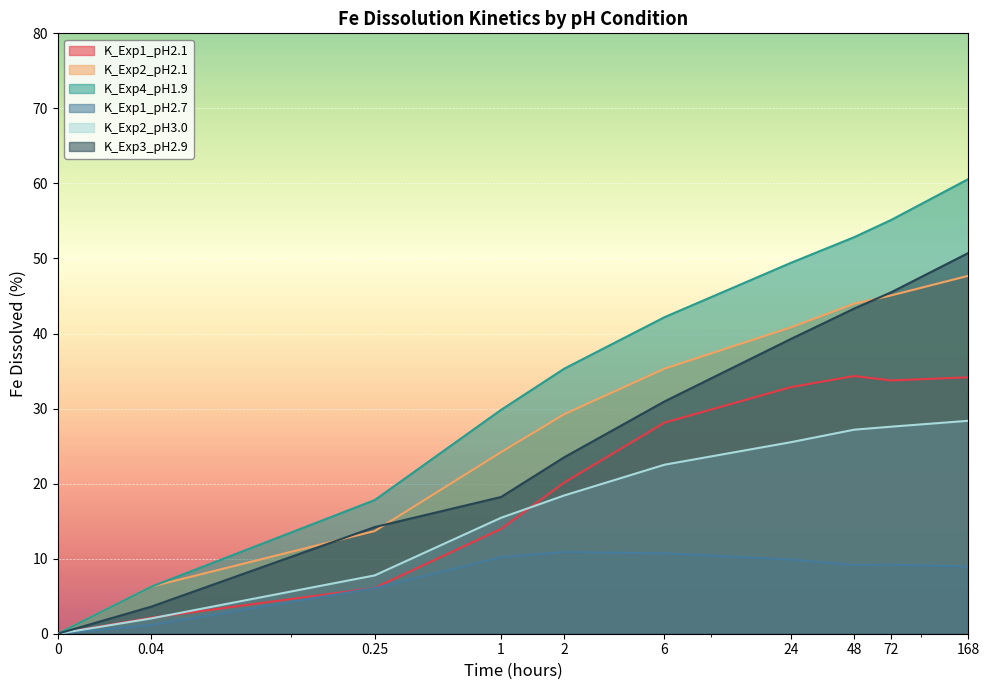

True or false: K_Exp3_pH2.9 and K_Exp1_pH2.1 intersect in this chart.

False